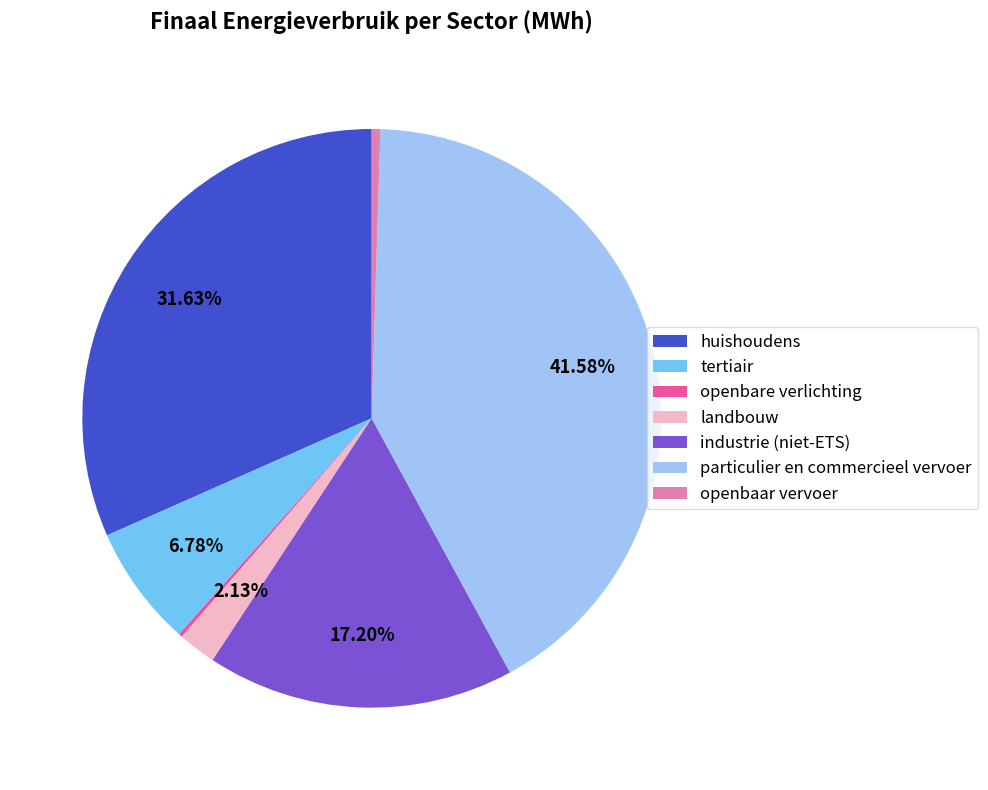

The landbouw slice represents 2% of the pie. True or false?

True